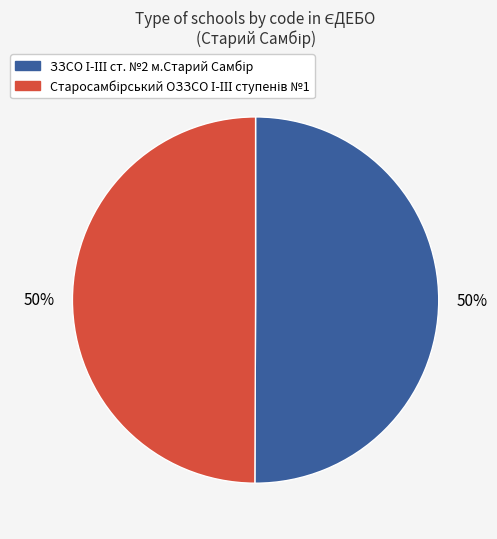

To the nearest percent, what is the average slice percentage?

50%